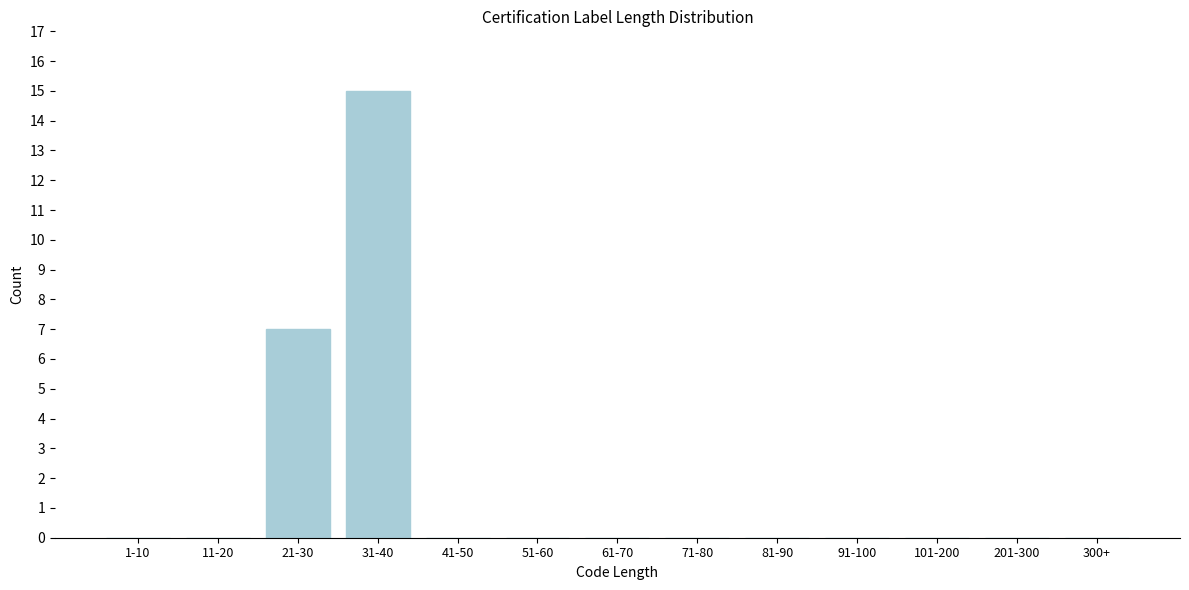

Reading right to left, extract all data points from this chart.

300+=0	201-300=0	101-200=0	91-100=0	81-90=0	71-80=0	61-70=0	51-60=0	41-50=0	31-40=15	21-30=7	11-20=0	1-10=0